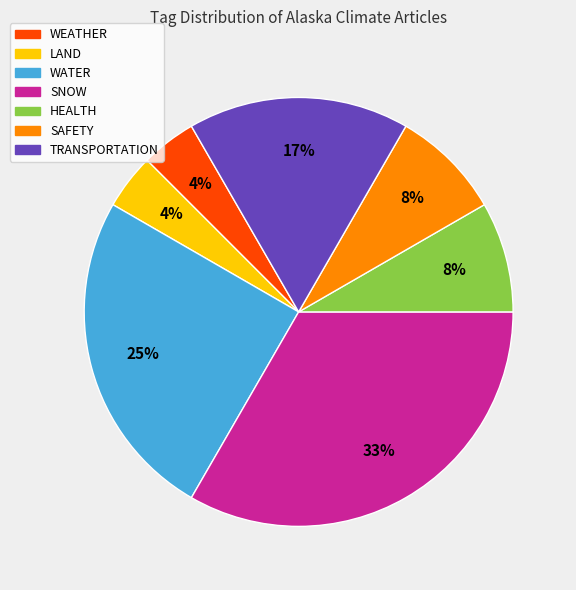

True or false: TRANSPORTATION accounts for 17% of the total.

True